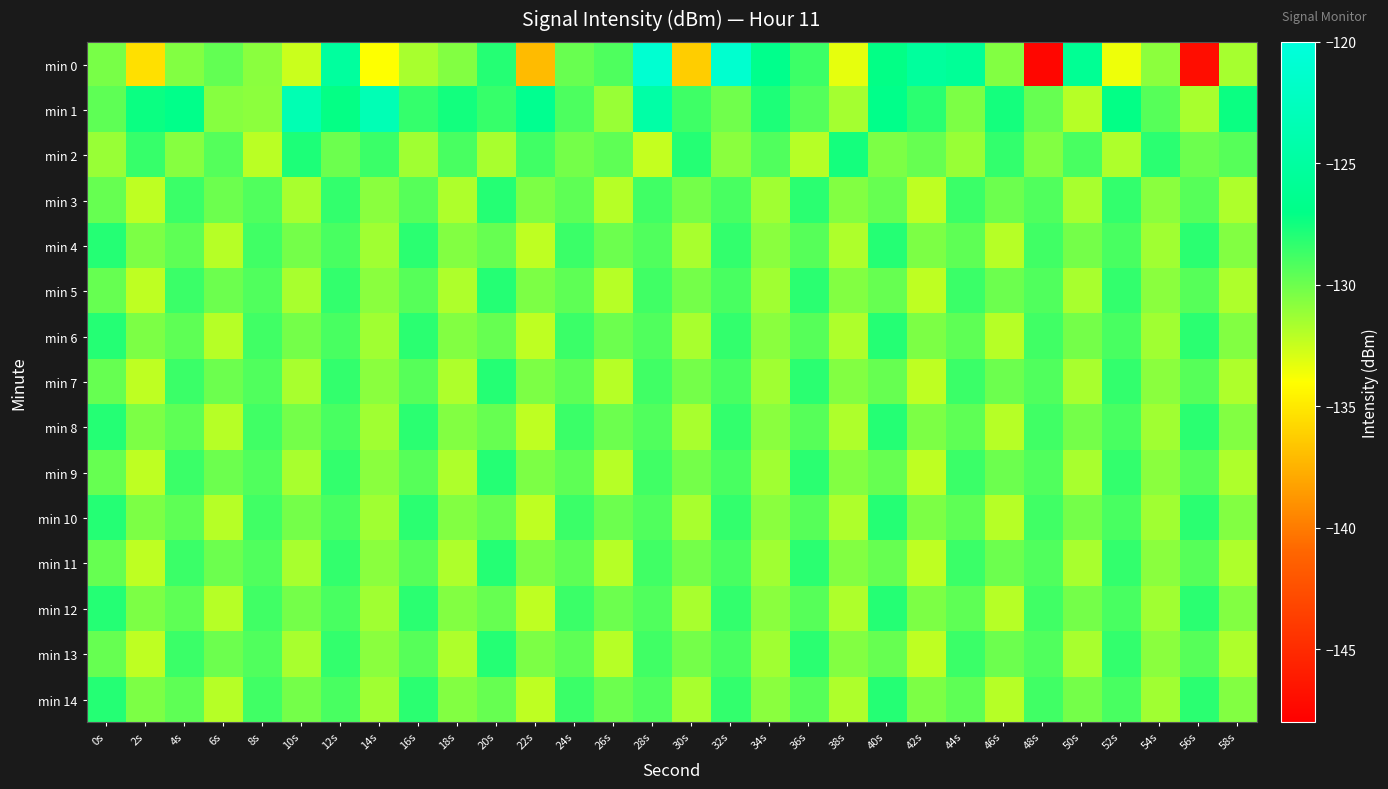

Reading left to right, extract all data points from this chart.

min 0: 0s=-130.3	2s=-135.4	4s=-130.6	6s=-129.7	8s=-130.8	10s=-132.5	12s=-125.2	14s=-134.0	16s=-131.6	18s=-130.6	20s=-128.0	22s=-137.1	24s=-129.9	26s=-129.1	28s=-121.0	30s=-136.3	32s=-121.2	34s=-126.6	36s=-128.7	38s=-133.3	40s=-127.1	42s=-125.3	44s=-125.8	46s=-130.6	48s=-147.5	50s=-126.0	52s=-133.5	54s=-130.8	56s=-147.0	58s=-131.5
min 1: 0s=-129.6	2s=-127.3	4s=-126.8	6s=-130.7	8s=-130.8	10s=-123.4	12s=-127.2	14s=-123.3	16s=-128.4	18s=-127.5	20s=-128.5	22s=-126.3	24s=-129.1	26s=-131.2	28s=-124.5	30s=-128.7	32s=-130.1	34s=-127.8	36s=-129.3	38s=-131.5	40s=-126.8	42s=-128.2	44s=-130.4	46s=-127.6	48s=-129.8	50s=-132.0	52s=-127.1	54s=-129.4	56s=-131.6	58s=-127.3
min 2: 0s=-131.2	2s=-128.5	4s=-130.7	6s=-129.3	8s=-132.1	10s=-127.8	12s=-130.0	14s=-128.6	16s=-131.4	18s=-129.0	20s=-131.6	22s=-128.8	24s=-130.2	26s=-129.6	28s=-132.4	30s=-128.0	32s=-130.8	34s=-129.2	36s=-132.0	38s=-127.6	40s=-130.4	42s=-129.8	44s=-131.2	46s=-128.4	48s=-130.6	50s=-129.0	52s=-131.8	54s=-128.2	56s=-130.0	58s=-129.4
min 3: 0s=-129.8	2s=-132.2	4s=-128.6	6s=-130.0	8s=-129.2	10s=-131.6	12s=-128.4	14s=-130.8	16s=-129.4	18s=-131.8	20s=-128.0	22s=-130.4	24s=-129.6	26s=-132.0	28s=-128.8	30s=-130.2	32s=-129.0	34s=-131.4	36s=-128.2	38s=-130.6	40s=-129.8	42s=-132.2	44s=-128.6	46s=-130.0	48s=-129.2	50s=-131.6	52s=-128.4	54s=-130.8	56s=-129.4	58s=-131.8
min 4: 0s=-128.0	2s=-130.4	4s=-129.6	6s=-132.0	8s=-128.8	10s=-130.2	12s=-129.0	14s=-131.4	16s=-128.2	18s=-130.6	20s=-129.8	22s=-132.2	24s=-128.6	26s=-130.0	28s=-129.2	30s=-131.6	32s=-128.4	34s=-130.8	36s=-129.4	38s=-131.8	40s=-128.0	42s=-130.4	44s=-129.6	46s=-132.0	48s=-128.8	50s=-130.2	52s=-129.0	54s=-131.4	56s=-128.2	58s=-130.6
min 5: 0s=-129.8	2s=-132.2	4s=-128.6	6s=-130.0	8s=-129.2	10s=-131.6	12s=-128.4	14s=-130.8	16s=-129.4	18s=-131.8	20s=-128.0	22s=-130.4	24s=-129.6	26s=-132.0	28s=-128.8	30s=-130.2	32s=-129.0	34s=-131.4	36s=-128.2	38s=-130.6	40s=-129.8	42s=-132.2	44s=-128.6	46s=-130.0	48s=-129.2	50s=-131.6	52s=-128.4	54s=-130.8	56s=-129.4	58s=-131.8
min 6: 0s=-128.0	2s=-130.4	4s=-129.6	6s=-132.0	8s=-128.8	10s=-130.2	12s=-129.0	14s=-131.4	16s=-128.2	18s=-130.6	20s=-129.8	22s=-132.2	24s=-128.6	26s=-130.0	28s=-129.2	30s=-131.6	32s=-128.4	34s=-130.8	36s=-129.4	38s=-131.8	40s=-128.0	42s=-130.4	44s=-129.6	46s=-132.0	48s=-128.8	50s=-130.2	52s=-129.0	54s=-131.4	56s=-128.2	58s=-130.6
min 7: 0s=-129.8	2s=-132.2	4s=-128.6	6s=-130.0	8s=-129.2	10s=-131.6	12s=-128.4	14s=-130.8	16s=-129.4	18s=-131.8	20s=-128.0	22s=-130.4	24s=-129.6	26s=-132.0	28s=-128.8	30s=-130.2	32s=-129.0	34s=-131.4	36s=-128.2	38s=-130.6	40s=-129.8	42s=-132.2	44s=-128.6	46s=-130.0	48s=-129.2	50s=-131.6	52s=-128.4	54s=-130.8	56s=-129.4	58s=-131.8
min 8: 0s=-128.0	2s=-130.4	4s=-129.6	6s=-132.0	8s=-128.8	10s=-130.2	12s=-129.0	14s=-131.4	16s=-128.2	18s=-130.6	20s=-129.8	22s=-132.2	24s=-128.6	26s=-130.0	28s=-129.2	30s=-131.6	32s=-128.4	34s=-130.8	36s=-129.4	38s=-131.8	40s=-128.0	42s=-130.4	44s=-129.6	46s=-132.0	48s=-128.8	50s=-130.2	52s=-129.0	54s=-131.4	56s=-128.2	58s=-130.6
min 9: 0s=-129.8	2s=-132.2	4s=-128.6	6s=-130.0	8s=-129.2	10s=-131.6	12s=-128.4	14s=-130.8	16s=-129.4	18s=-131.8	20s=-128.0	22s=-130.4	24s=-129.6	26s=-132.0	28s=-128.8	30s=-130.2	32s=-129.0	34s=-131.4	36s=-128.2	38s=-130.6	40s=-129.8	42s=-132.2	44s=-128.6	46s=-130.0	48s=-129.2	50s=-131.6	52s=-128.4	54s=-130.8	56s=-129.4	58s=-131.8
min 10: 0s=-128.0	2s=-130.4	4s=-129.6	6s=-132.0	8s=-128.8	10s=-130.2	12s=-129.0	14s=-131.4	16s=-128.2	18s=-130.6	20s=-129.8	22s=-132.2	24s=-128.6	26s=-130.0	28s=-129.2	30s=-131.6	32s=-128.4	34s=-130.8	36s=-129.4	38s=-131.8	40s=-128.0	42s=-130.4	44s=-129.6	46s=-132.0	48s=-128.8	50s=-130.2	52s=-129.0	54s=-131.4	56s=-128.2	58s=-130.6
min 11: 0s=-129.8	2s=-132.2	4s=-128.6	6s=-130.0	8s=-129.2	10s=-131.6	12s=-128.4	14s=-130.8	16s=-129.4	18s=-131.8	20s=-128.0	22s=-130.4	24s=-129.6	26s=-132.0	28s=-128.8	30s=-130.2	32s=-129.0	34s=-131.4	36s=-128.2	38s=-130.6	40s=-129.8	42s=-132.2	44s=-128.6	46s=-130.0	48s=-129.2	50s=-131.6	52s=-128.4	54s=-130.8	56s=-129.4	58s=-131.8
min 12: 0s=-128.0	2s=-130.4	4s=-129.6	6s=-132.0	8s=-128.8	10s=-130.2	12s=-129.0	14s=-131.4	16s=-128.2	18s=-130.6	20s=-129.8	22s=-132.2	24s=-128.6	26s=-130.0	28s=-129.2	30s=-131.6	32s=-128.4	34s=-130.8	36s=-129.4	38s=-131.8	40s=-128.0	42s=-130.4	44s=-129.6	46s=-132.0	48s=-128.8	50s=-130.2	52s=-129.0	54s=-131.4	56s=-128.2	58s=-130.6
min 13: 0s=-129.8	2s=-132.2	4s=-128.6	6s=-130.0	8s=-129.2	10s=-131.6	12s=-128.4	14s=-130.8	16s=-129.4	18s=-131.8	20s=-128.0	22s=-130.4	24s=-129.6	26s=-132.0	28s=-128.8	30s=-130.2	32s=-129.0	34s=-131.4	36s=-128.2	38s=-130.6	40s=-129.8	42s=-132.2	44s=-128.6	46s=-130.0	48s=-129.2	50s=-131.6	52s=-128.4	54s=-130.8	56s=-129.4	58s=-131.8
min 14: 0s=-128.0	2s=-130.4	4s=-129.6	6s=-132.0	8s=-128.8	10s=-130.2	12s=-129.0	14s=-131.4	16s=-128.2	18s=-130.6	20s=-129.8	22s=-132.2	24s=-128.6	26s=-130.0	28s=-129.2	30s=-131.6	32s=-128.4	34s=-130.8	36s=-129.4	38s=-131.8	40s=-128.0	42s=-130.4	44s=-129.6	46s=-132.0	48s=-128.8	50s=-130.2	52s=-129.0	54s=-131.4	56s=-128.2	58s=-130.6